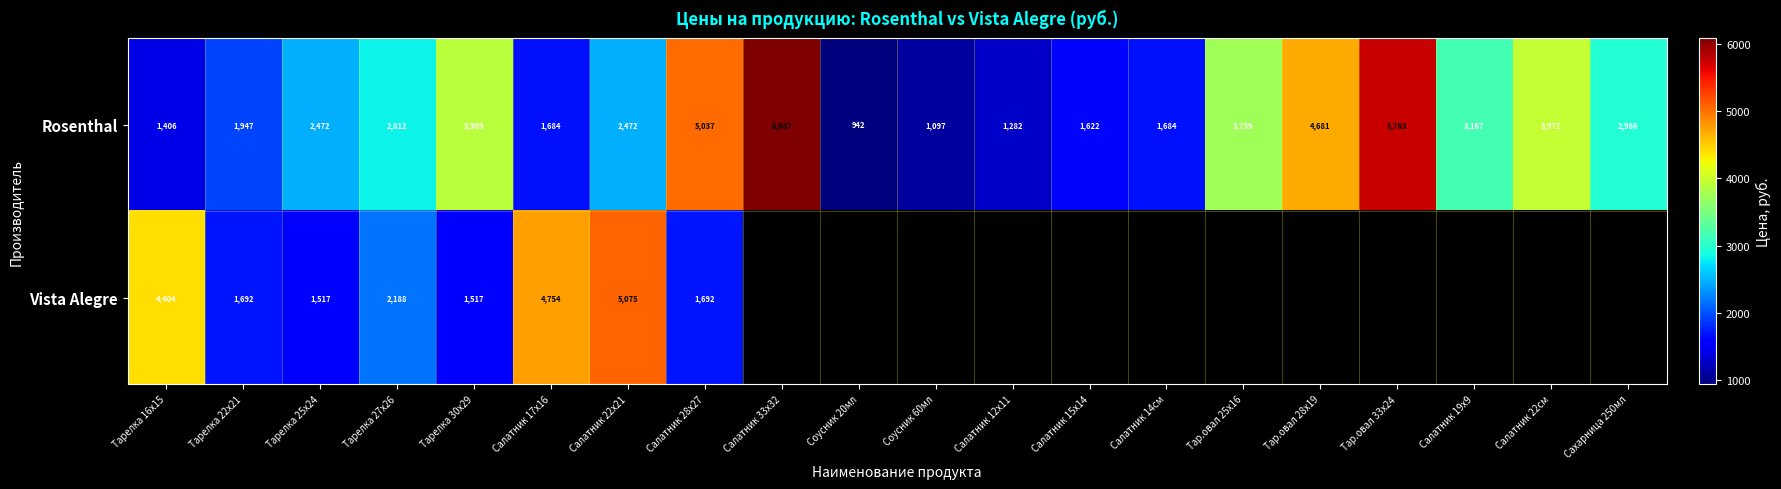

What is the total value across all series at Тарелка 27х26?

5000.0